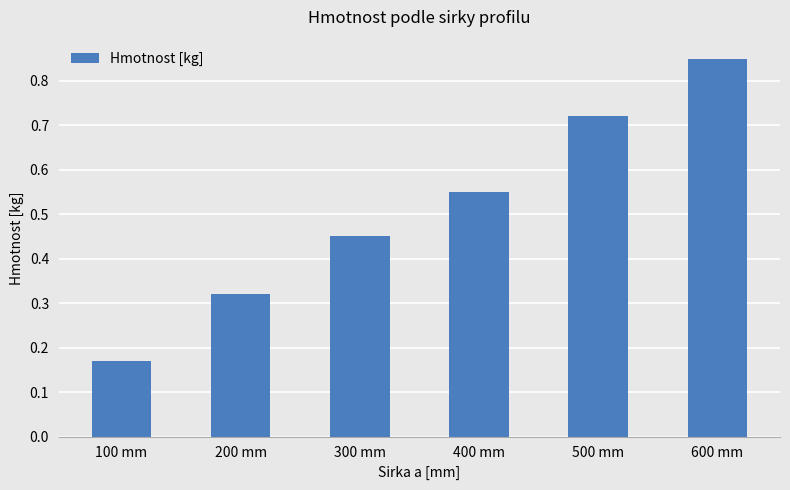

Count the values in the range 0 to 1.

6